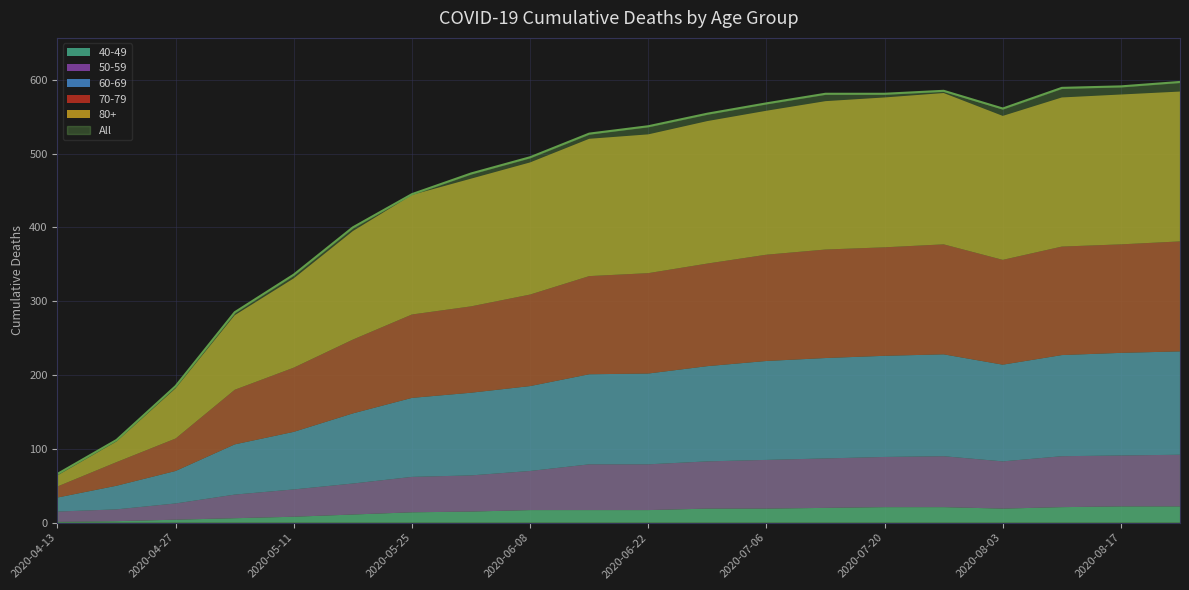

True or false: 50-59 and 60-69 intersect in this chart.

False